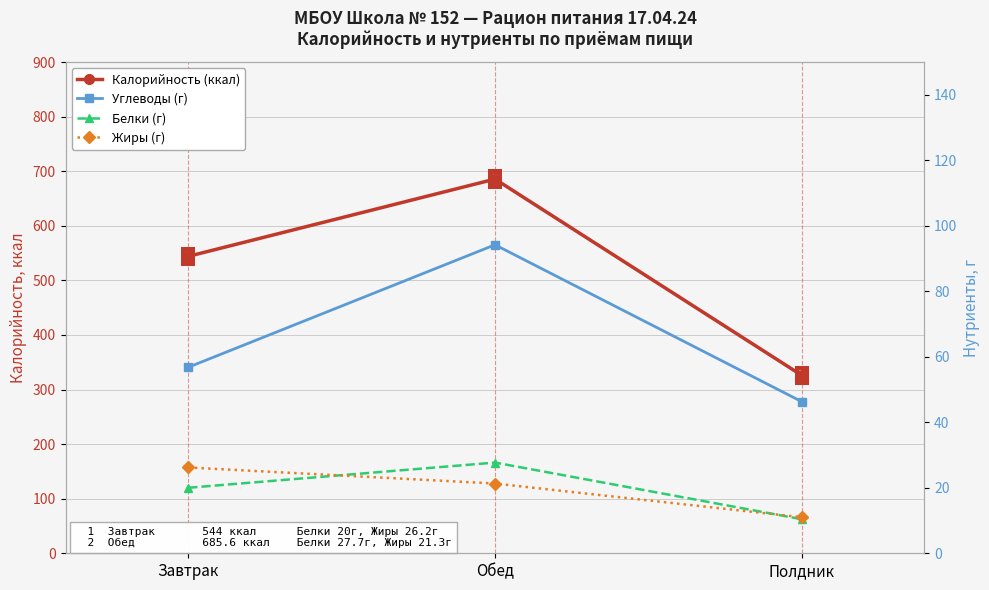

What is the value of the Жиры (г) point at the 1st from the left?

26.2